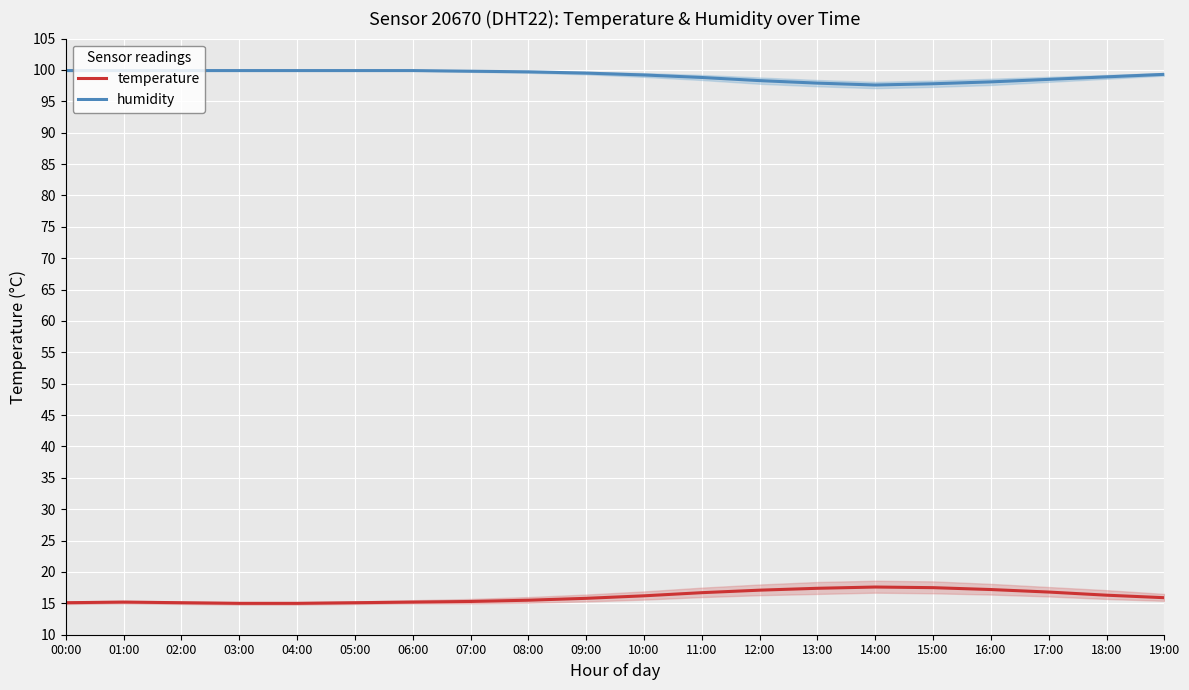

Which series has the widest spread of values?

temperature